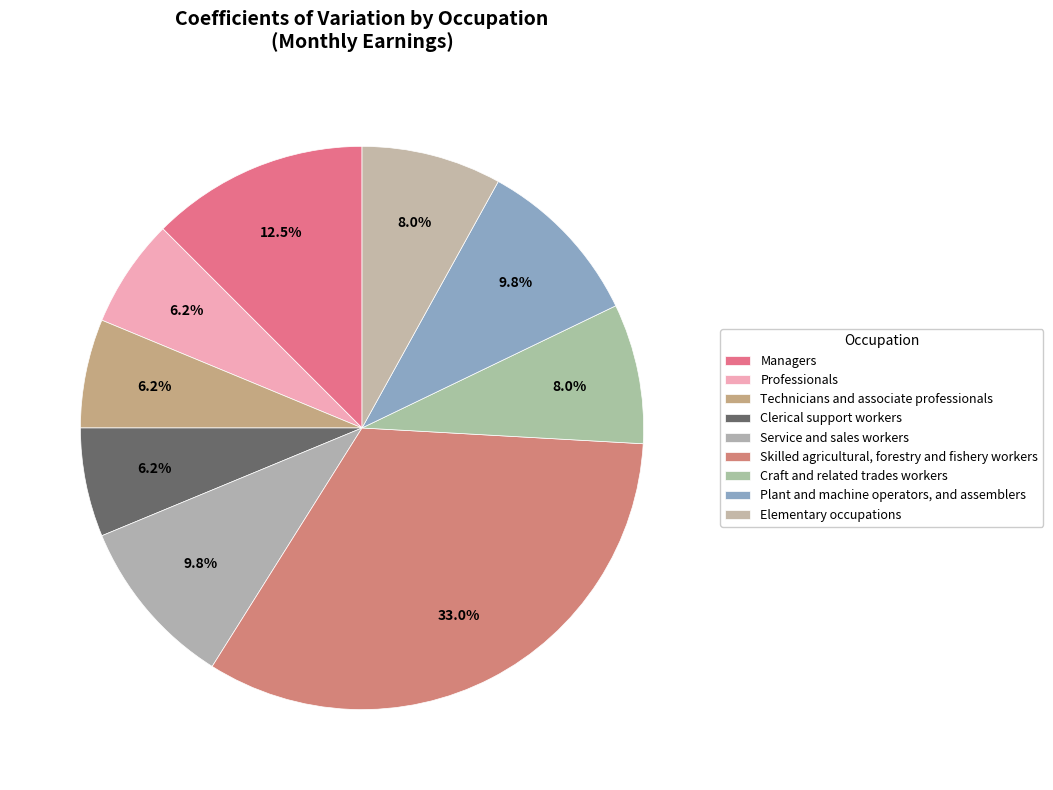

To the nearest percent, what is the average slice percentage?

11%